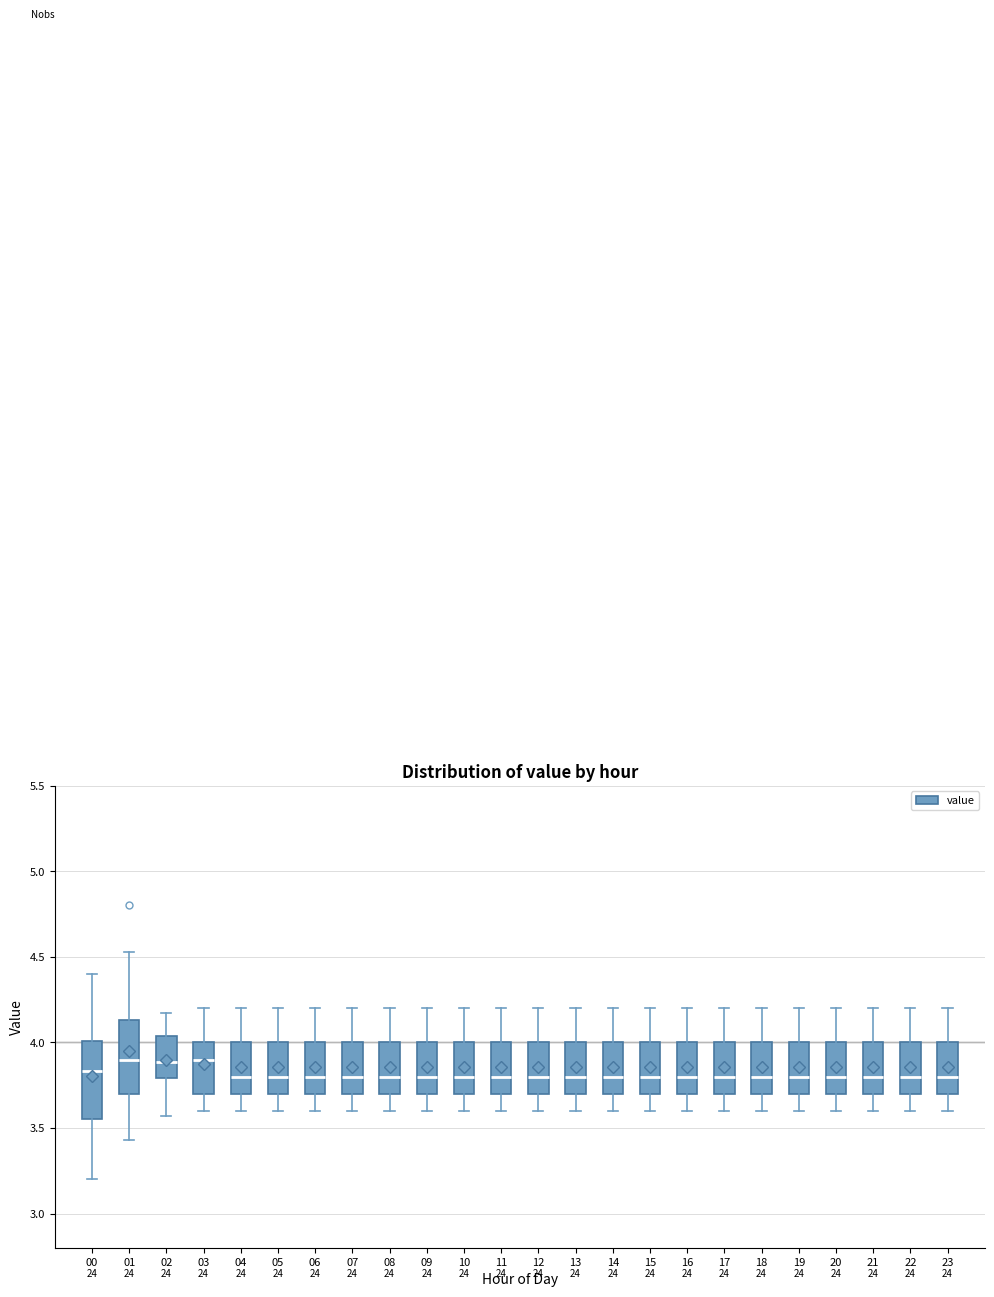

Reading left to right, transcribe this box plot: for each box, give where its median line is, the range the box spans, and where its two whiskers end, as read against the y-axis. The values are not printed on the chart, so give them approximately, as read against the axis.

00: median 3.85, box 3.55 to 4.00, whiskers 3.20 to 4.40
01: median 3.90, box 3.70 to 4.15, whiskers 3.45 to 4.55
02: median 3.90, box 3.80 to 4.05, whiskers 3.55 to 4.15
03: median 3.90, box 3.70 to 4.00, whiskers 3.60 to 4.20
04: median 3.80, box 3.70 to 4.00, whiskers 3.60 to 4.20
05: median 3.80, box 3.70 to 4.00, whiskers 3.60 to 4.20
06: median 3.80, box 3.70 to 4.00, whiskers 3.60 to 4.20
07: median 3.80, box 3.70 to 4.00, whiskers 3.60 to 4.20
08: median 3.80, box 3.70 to 4.00, whiskers 3.60 to 4.20
09: median 3.80, box 3.70 to 4.00, whiskers 3.60 to 4.20
10: median 3.80, box 3.70 to 4.00, whiskers 3.60 to 4.20
11: median 3.80, box 3.70 to 4.00, whiskers 3.60 to 4.20
12: median 3.80, box 3.70 to 4.00, whiskers 3.60 to 4.20
13: median 3.80, box 3.70 to 4.00, whiskers 3.60 to 4.20
14: median 3.80, box 3.70 to 4.00, whiskers 3.60 to 4.20
15: median 3.80, box 3.70 to 4.00, whiskers 3.60 to 4.20
16: median 3.80, box 3.70 to 4.00, whiskers 3.60 to 4.20
17: median 3.80, box 3.70 to 4.00, whiskers 3.60 to 4.20
18: median 3.80, box 3.70 to 4.00, whiskers 3.60 to 4.20
19: median 3.80, box 3.70 to 4.00, whiskers 3.60 to 4.20
20: median 3.80, box 3.70 to 4.00, whiskers 3.60 to 4.20
21: median 3.80, box 3.70 to 4.00, whiskers 3.60 to 4.20
22: median 3.80, box 3.70 to 4.00, whiskers 3.60 to 4.20
23: median 3.80, box 3.70 to 4.00, whiskers 3.60 to 4.20